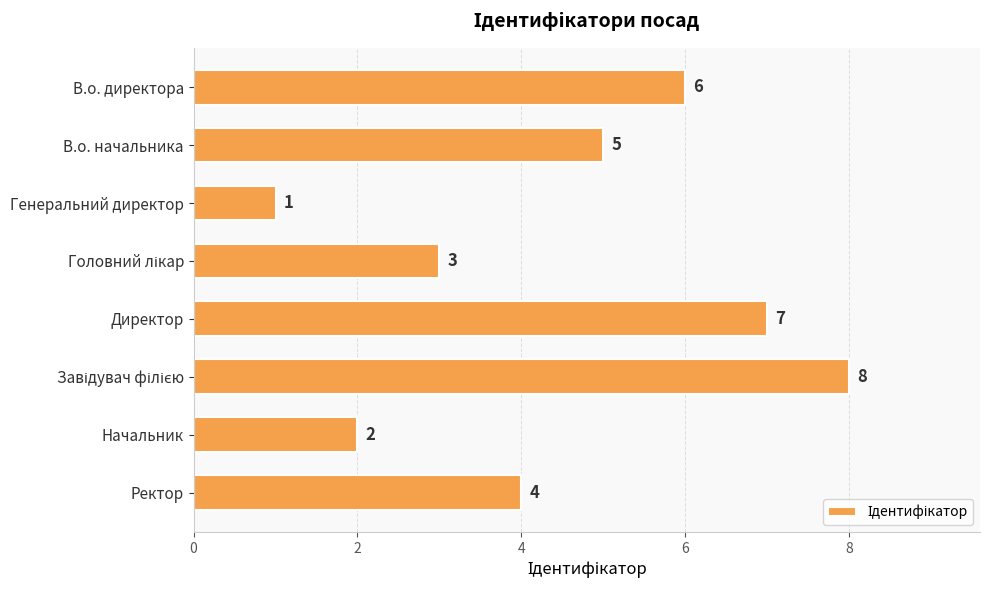

Which label corresponds to the smallest value in the chart?

Генеральний директор